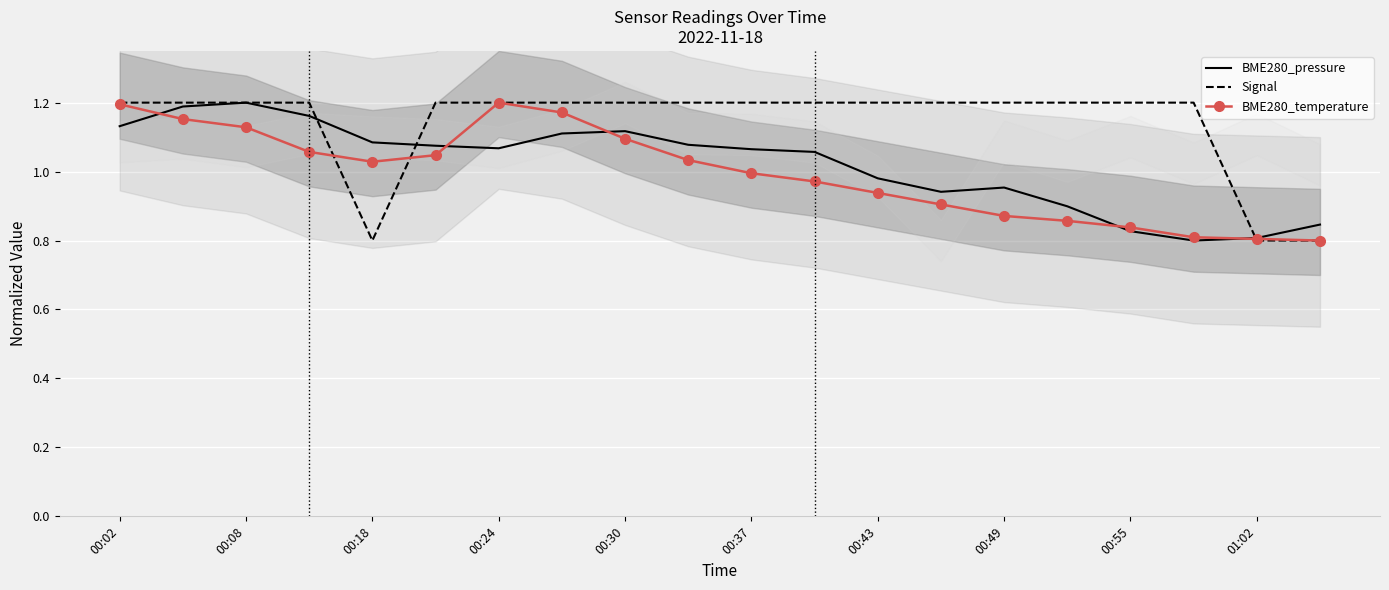

How many Signal values are between 1 and 2?

17